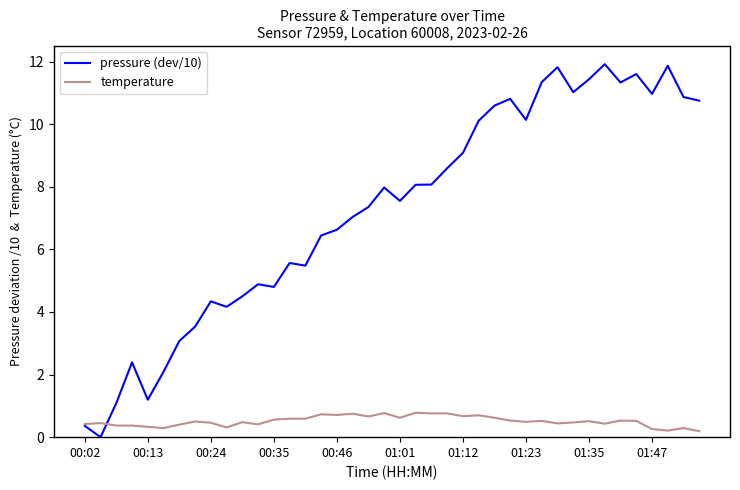

Rank the series by their average value, from lowest to highest.

temperature, pressure (dev/10)